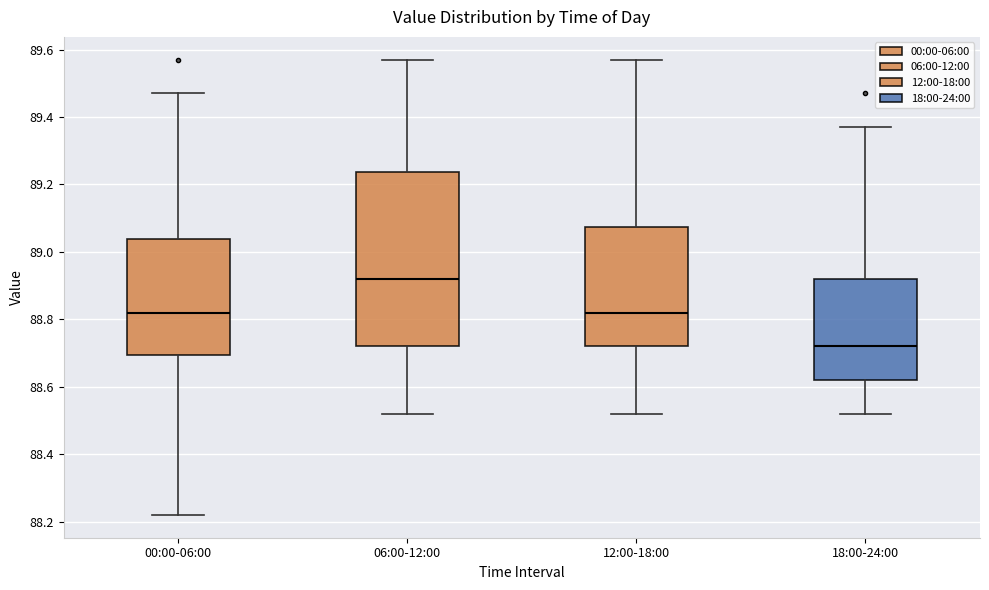

Comparing the boxes themselves (not the whiskers), which one is the tallest?

06:00-12:00